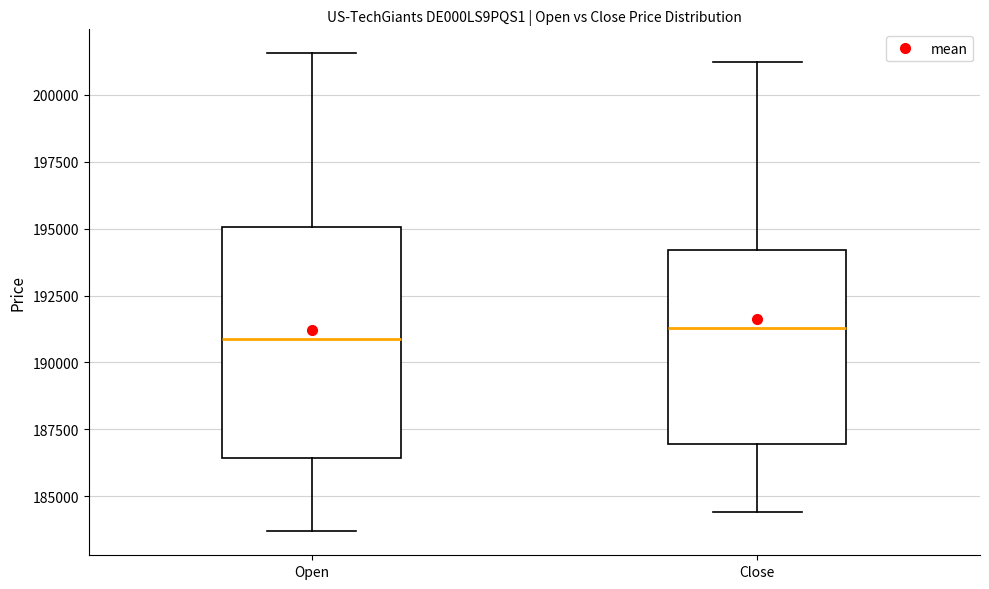

Where does the lower whisker of the box for Close end on the y-axis? The values are not printed on the chart, so give them approximately, as read against the axis.

184500